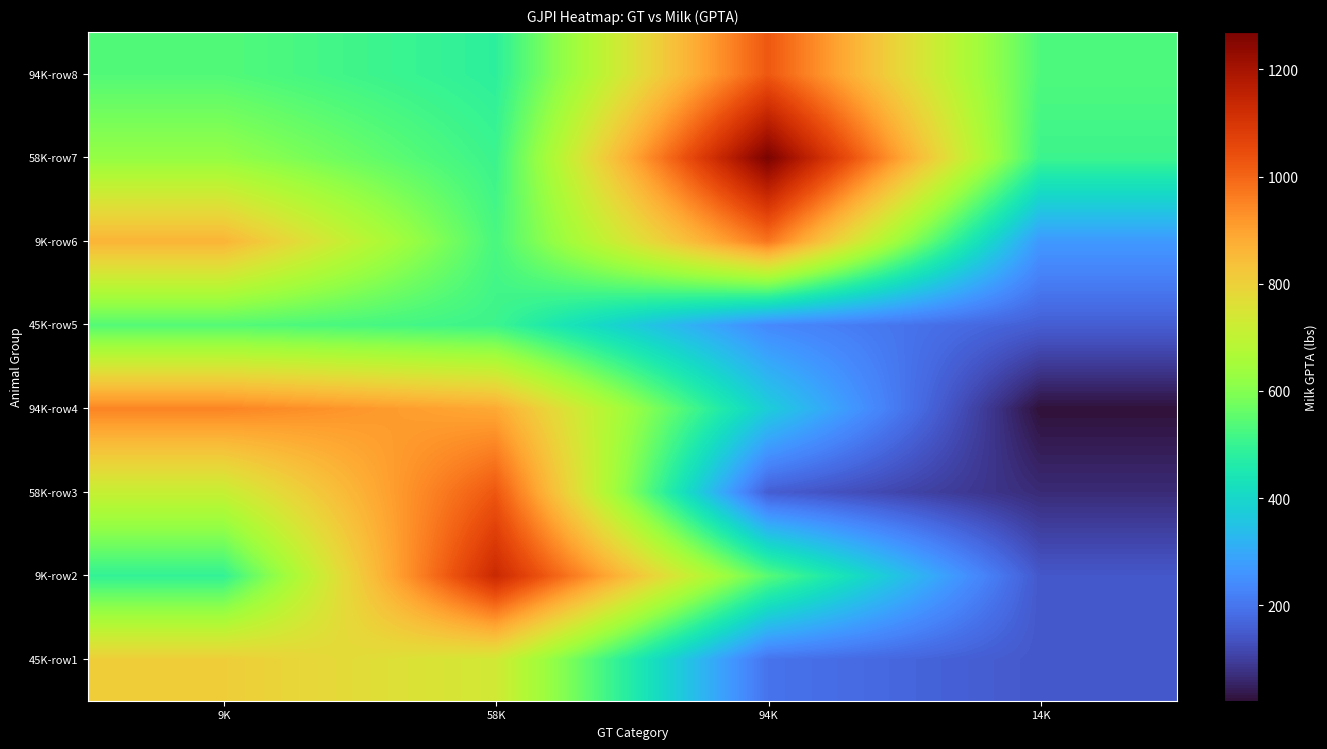

Reading left to right, transcribe all the data shown in this chart.

45K-row1: 9K=808	58K=734	94K=196	14K=145
9K-row2: 9K=494	58K=1133	94K=545	14K=145
58K-row3: 9K=712	58K=1026	94K=156	14K=66
94K-row4: 9K=949	58K=887	94K=377	14K=22
45K-row5: 9K=540	58K=508	94K=239	14K=156
9K-row6: 9K=865	58K=525	94K=973	14K=269
58K-row7: 9K=623	58K=506	94K=1270	14K=508
94K-row8: 9K=538	58K=484	94K=1024	14K=533